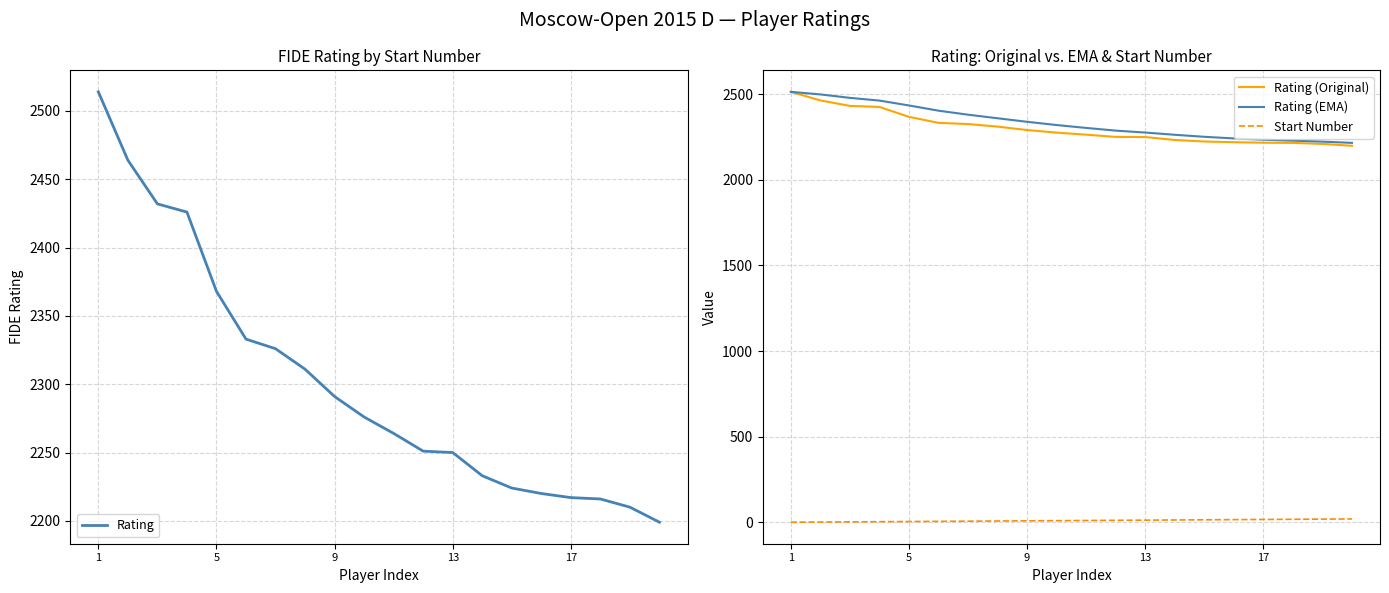

True or false: Start Number and Rating (Original) cross at least once.

False